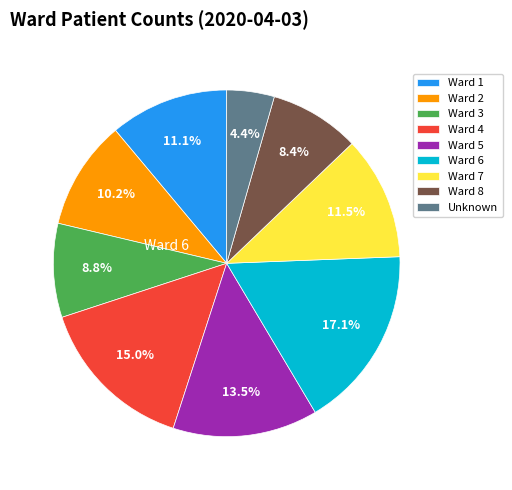

What is the change in value from Ward 5 to Ward 6?

+32